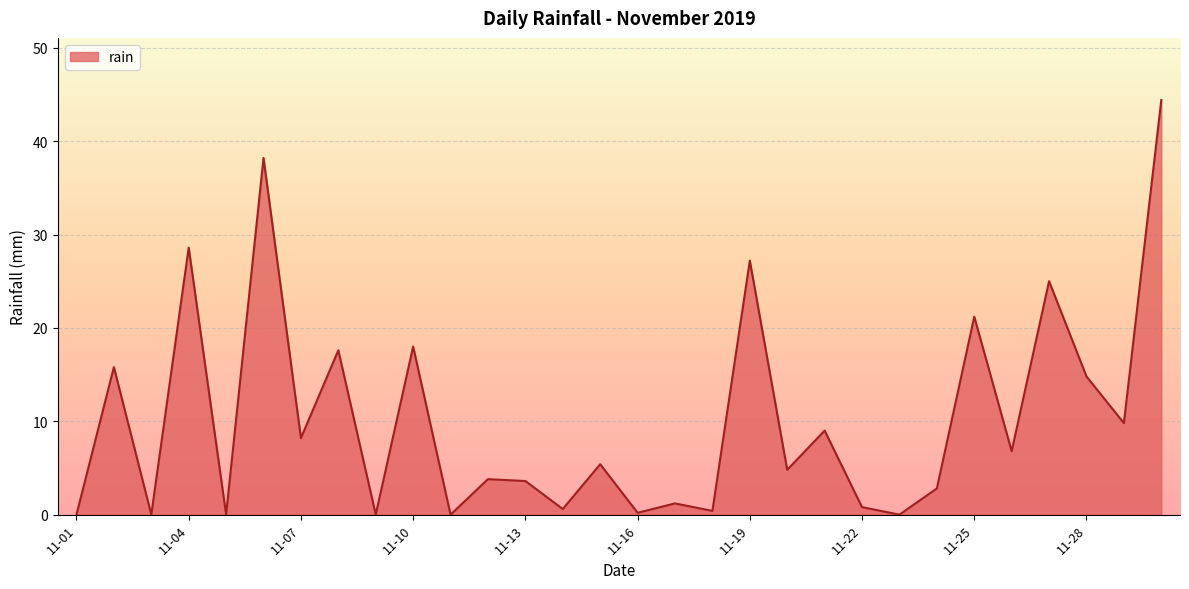

What is the difference between the second highest and second lowest values?

38.2